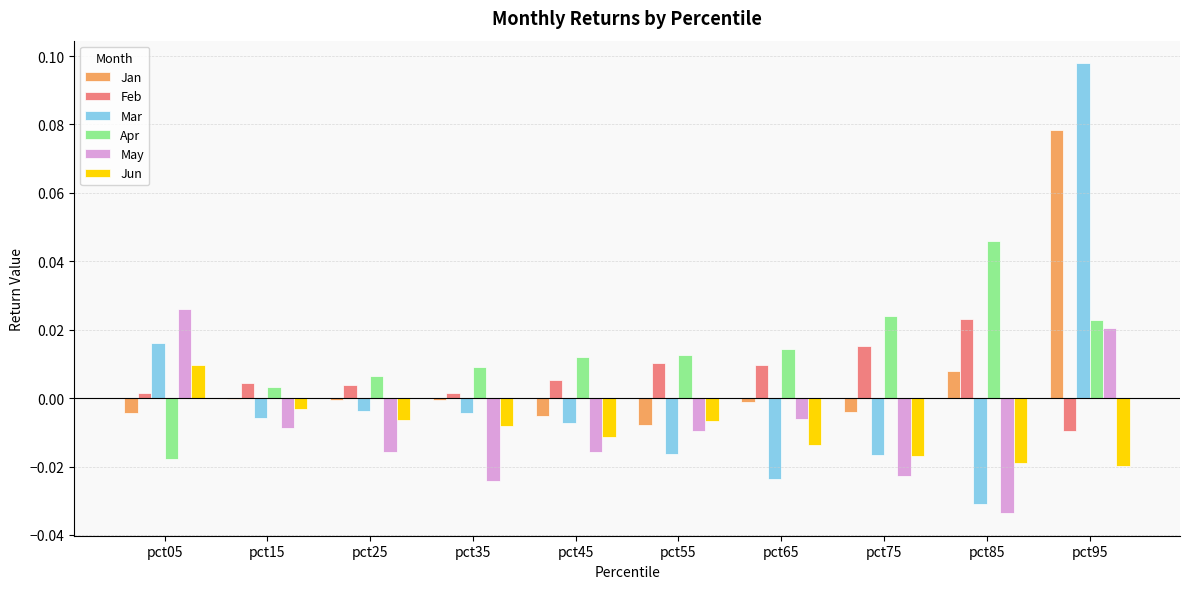

Where is May nearest to the value 0?

pct65